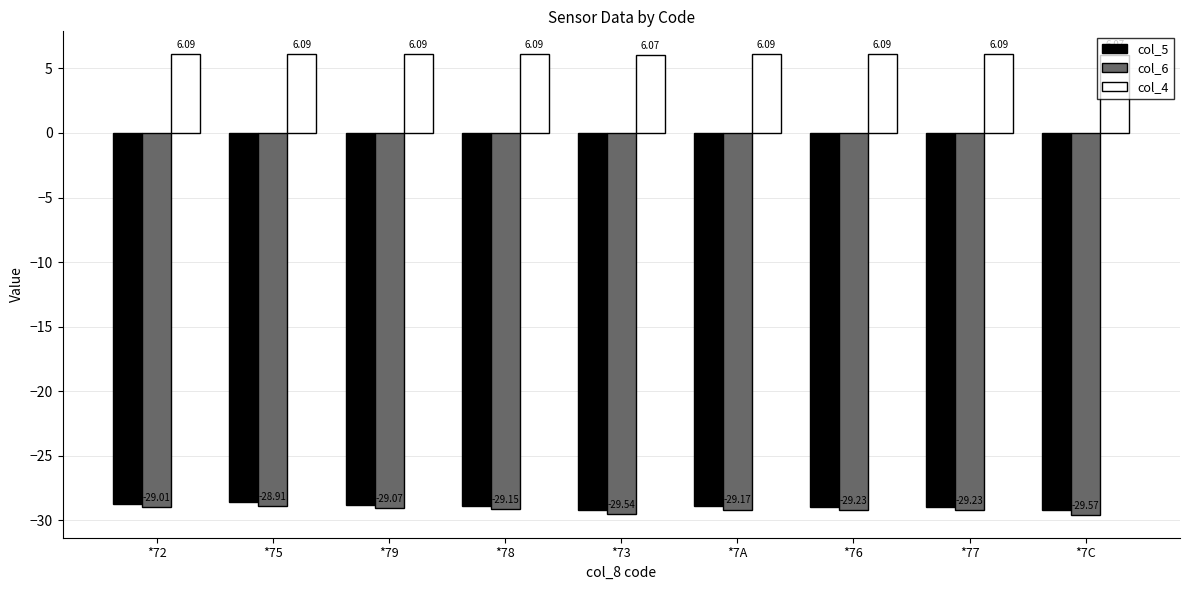

Where is col_5 nearest to the value -28?

*75